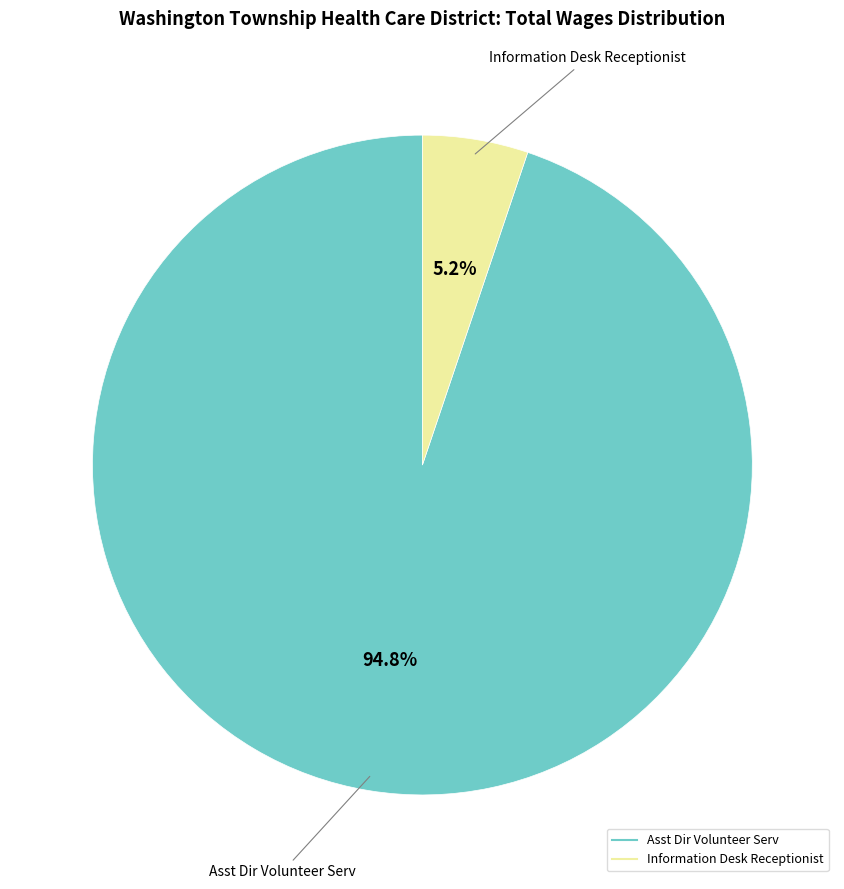

To the nearest percent, what is the combined percentage of Asst Dir Volunteer Serv and Information Desk Receptionist?

100%